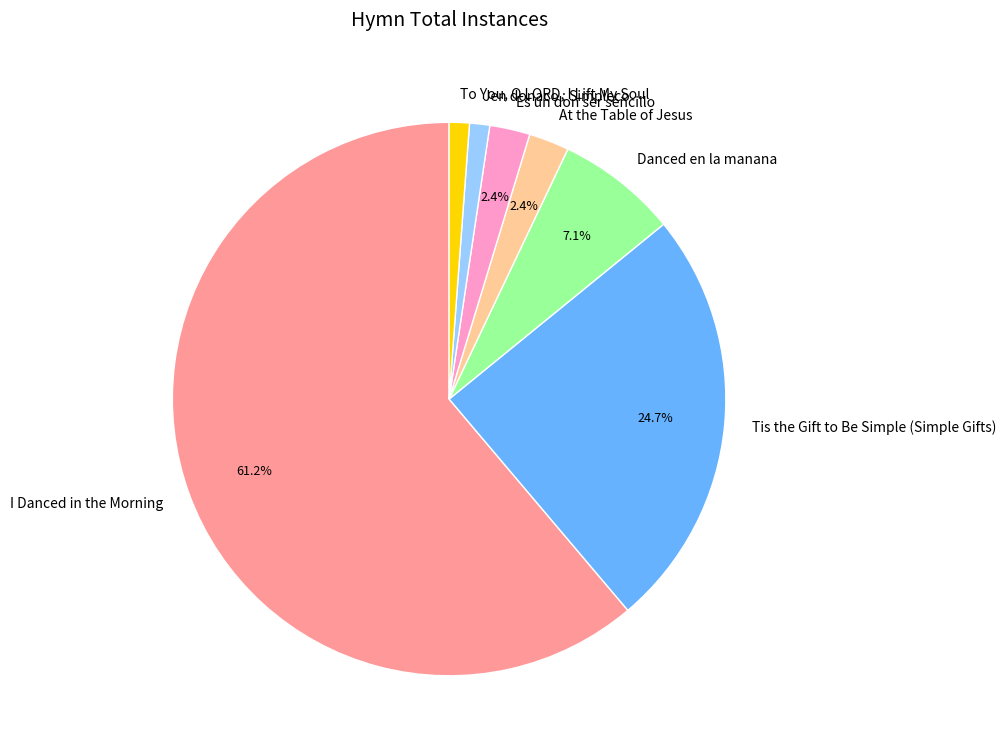

How many segments does this pie chart have?

7